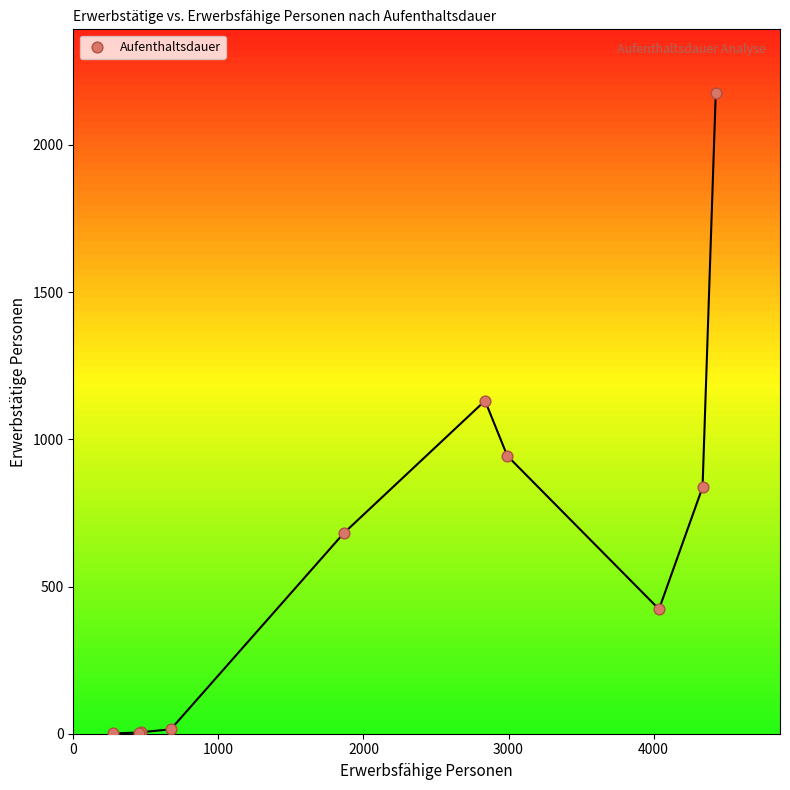

What Y value in the scatter plot is closest to 1088?

1131